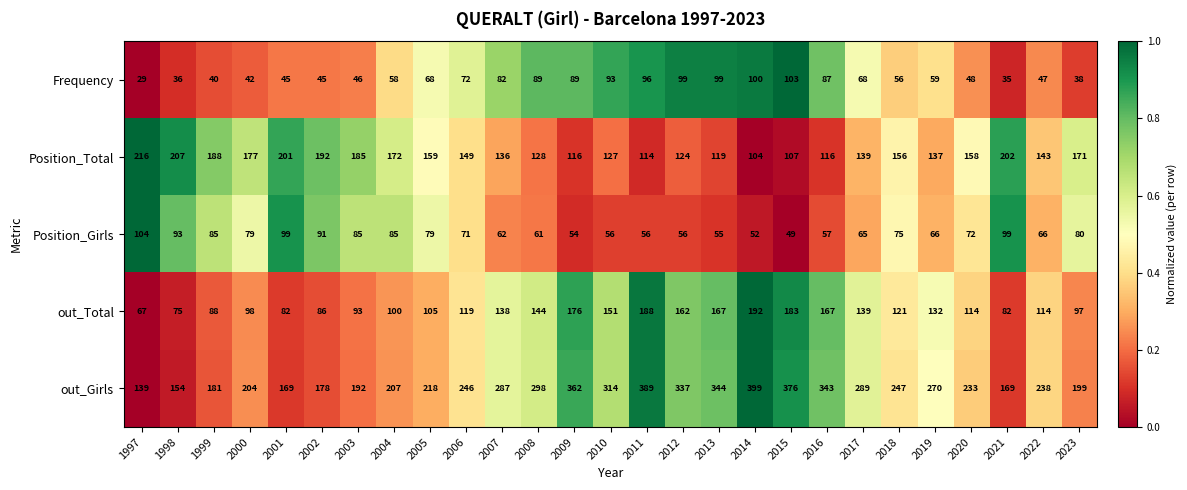

Which series has the largest range (max minus min)?

out_Girls